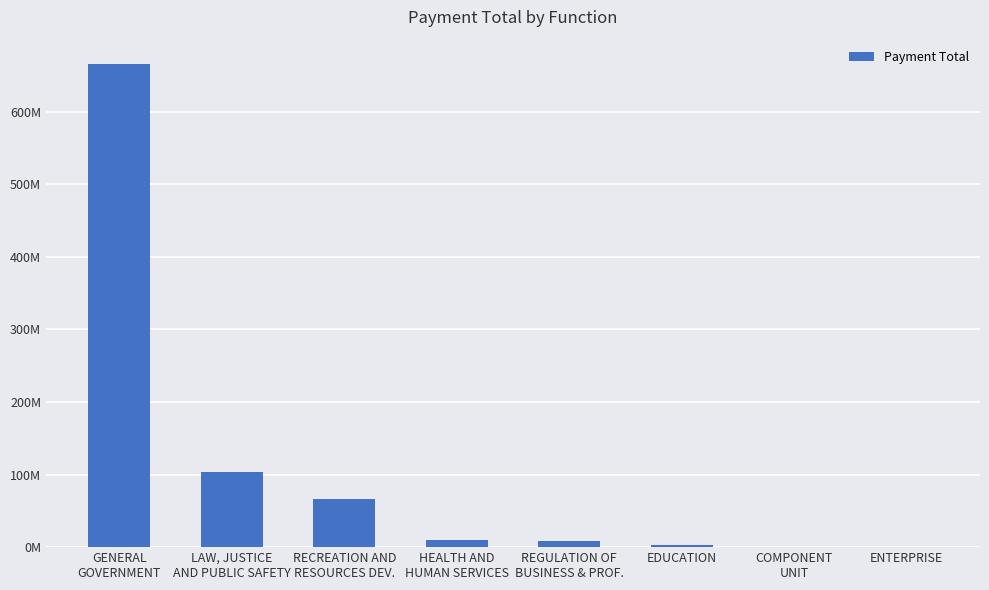

Read the value at EDUCATION.

3588819.0